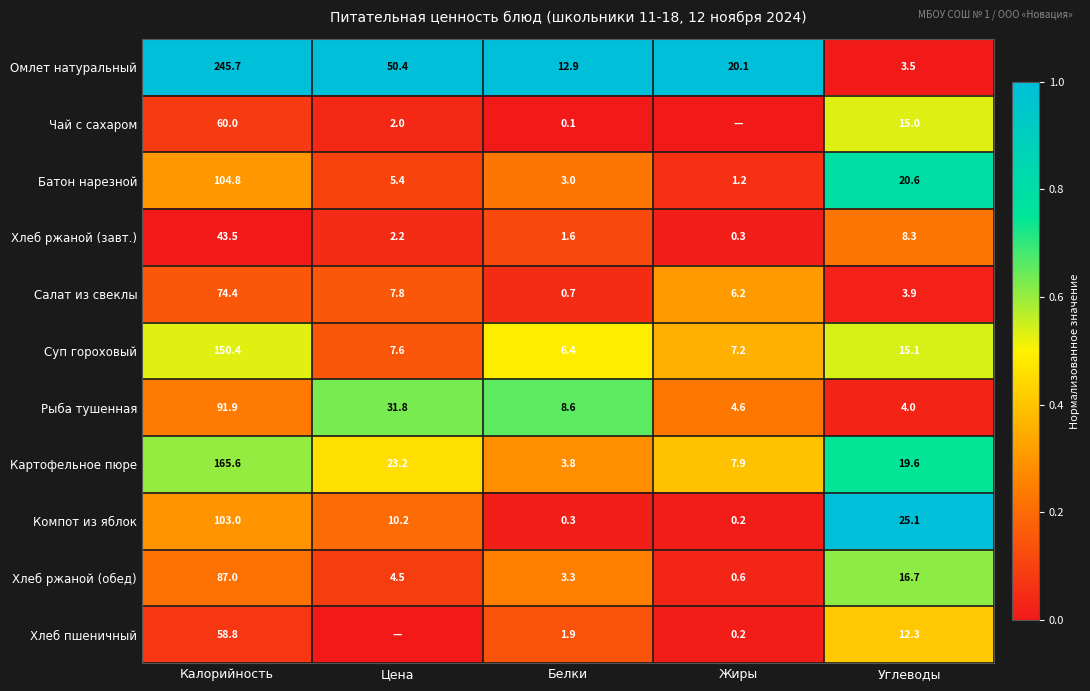

What is the sum of the Картофельное пюре values at Углеводы and Калорийность?

185.2